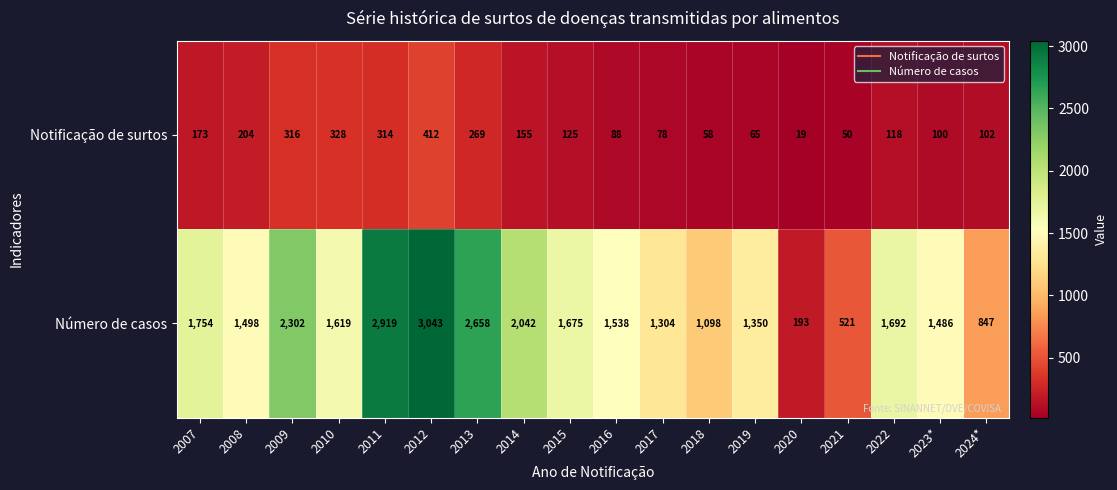

Which category has the lowest value across all series?

2020